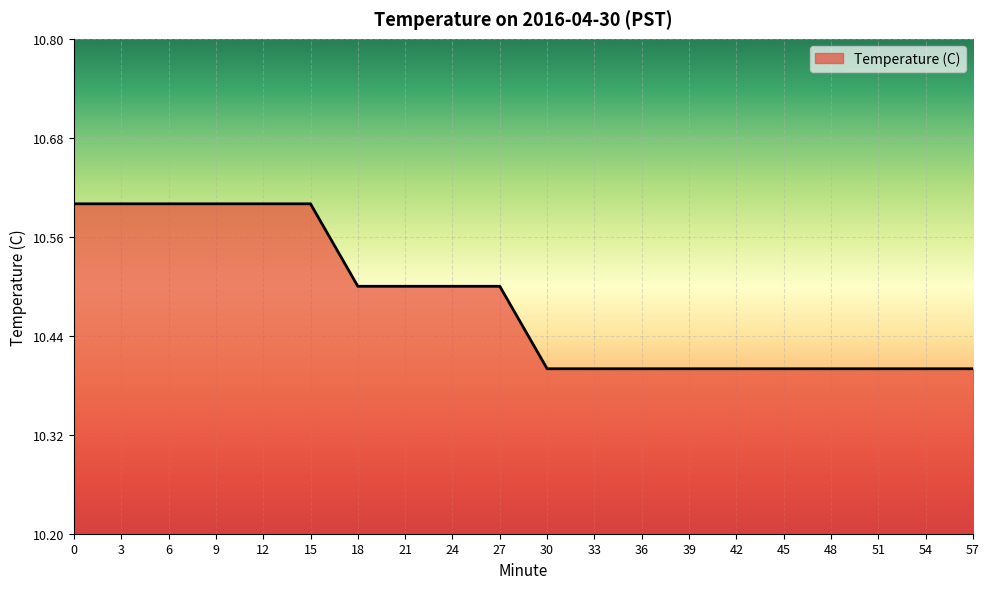

Approximately how many times larger is the value at 39 compared to 3?

1.0